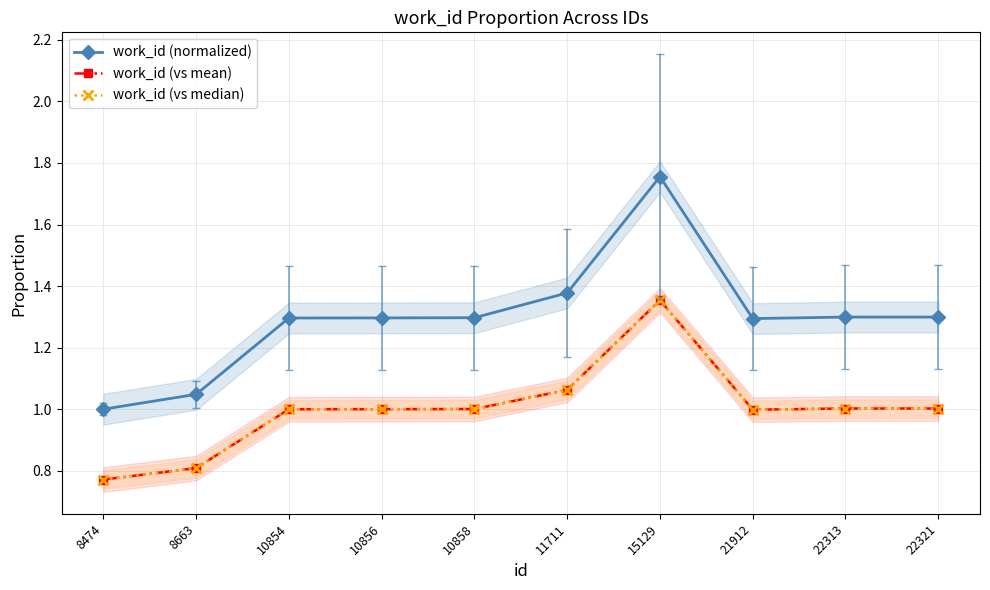

At which label is work_id (normalized) closest to 1?

8474